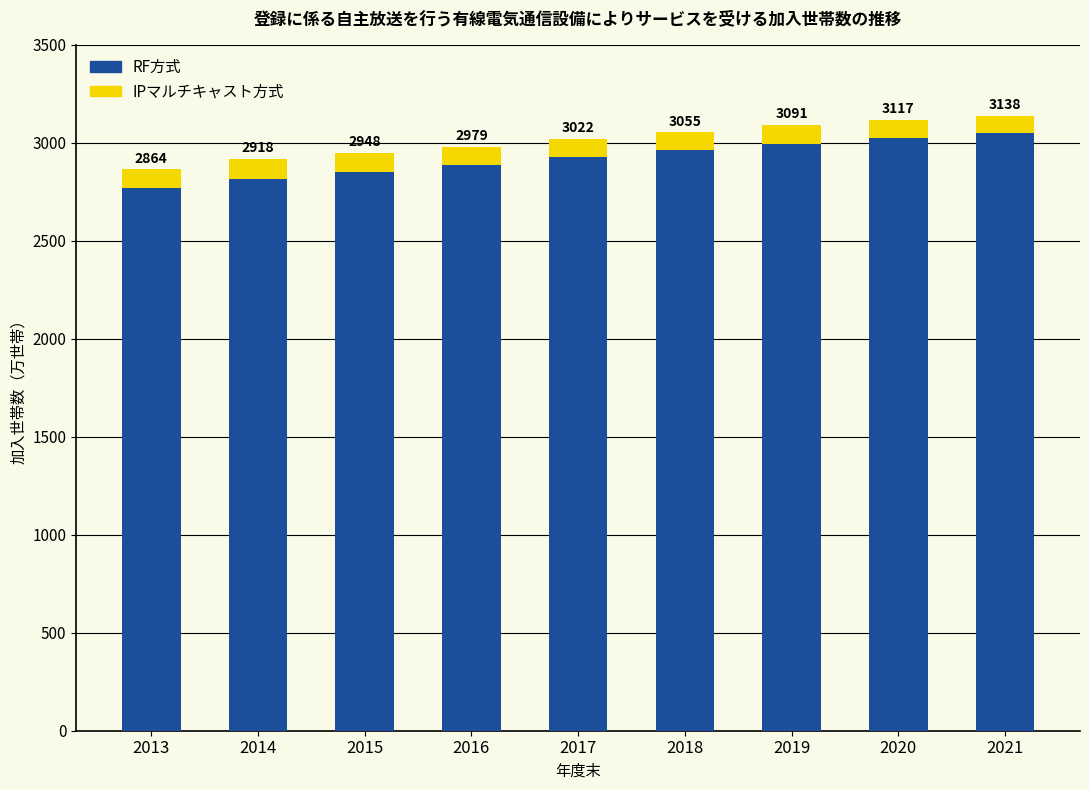

At which category is the sum across all series the highest?

2021